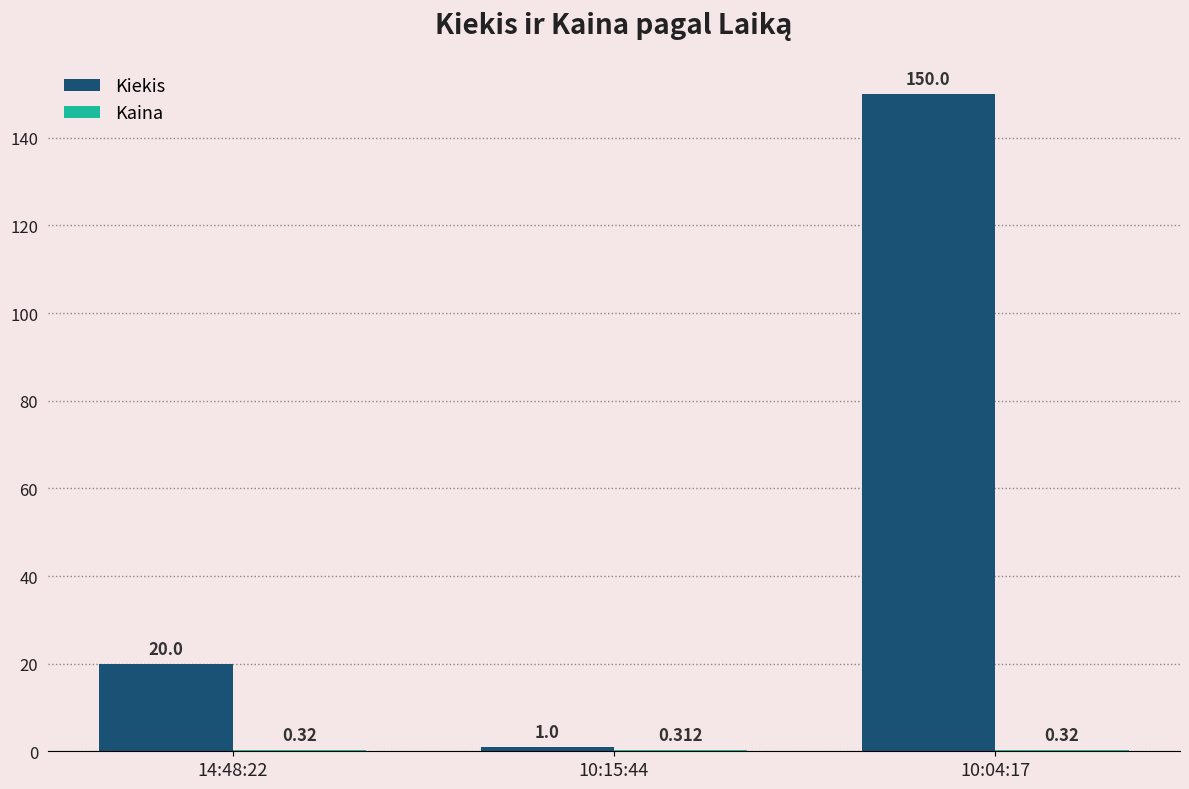

Are the bars horizontal?

No